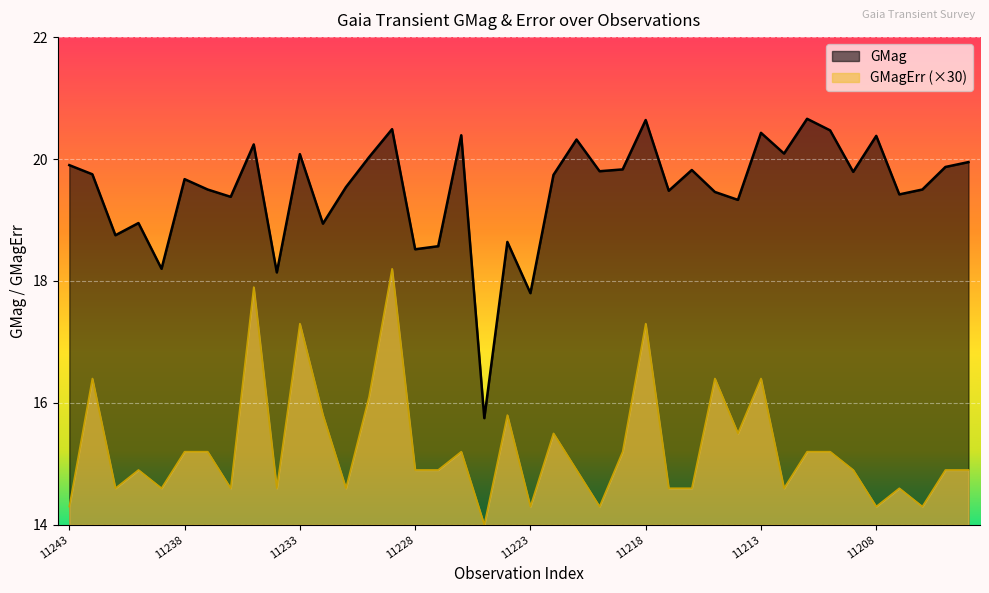

The value of GMagErr at GaiaX24-11217 is 14.6. True or false?

True